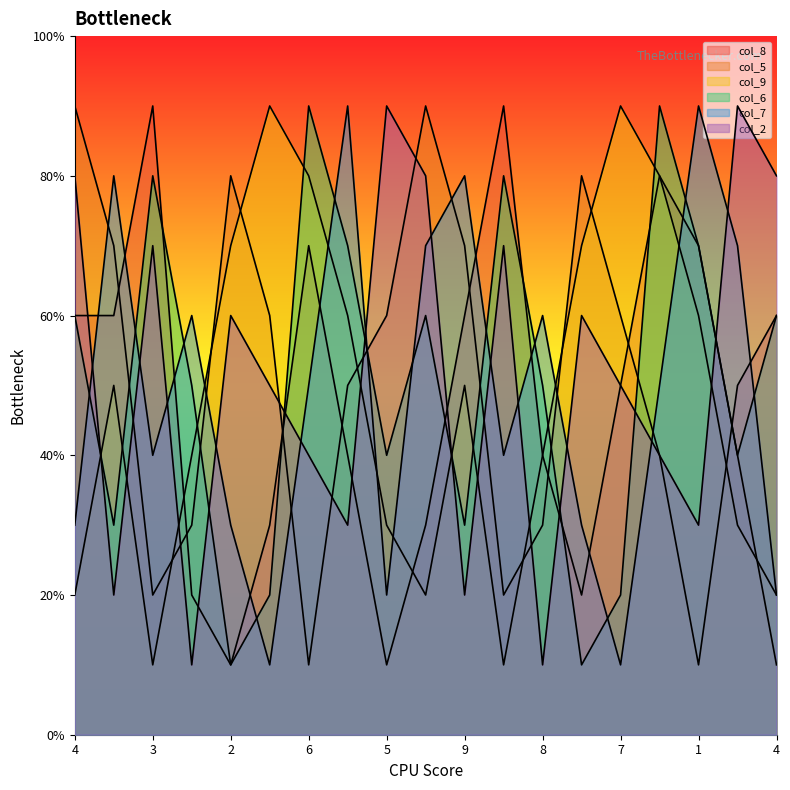

Does the chart display data point markers on the line(s)?

No